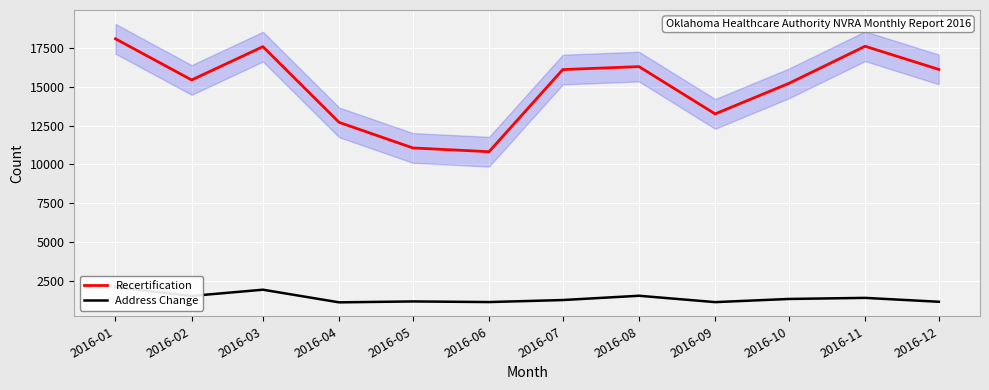

What is the highest value of the Recertification series?

18091